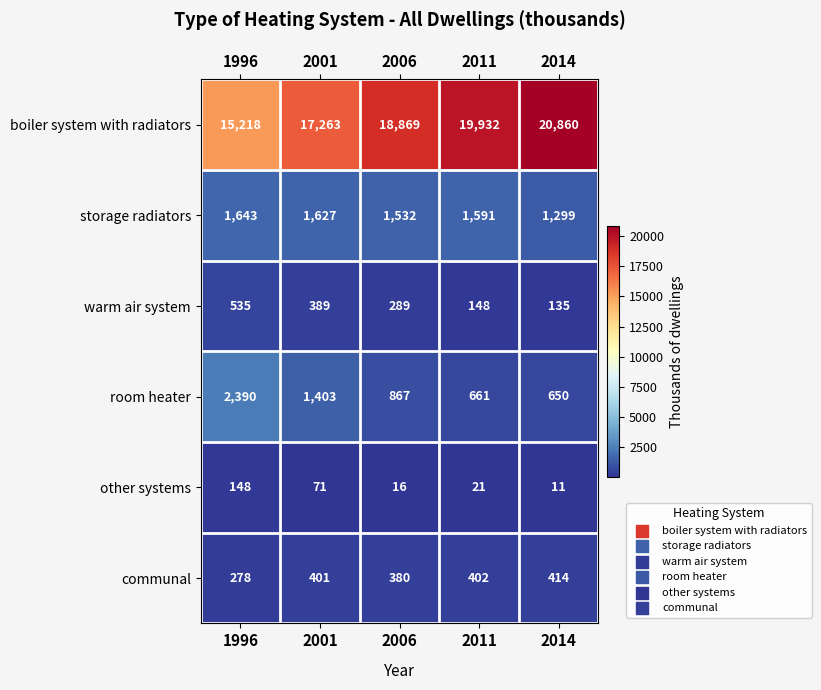

What is the total value across all series at 2001?

21154